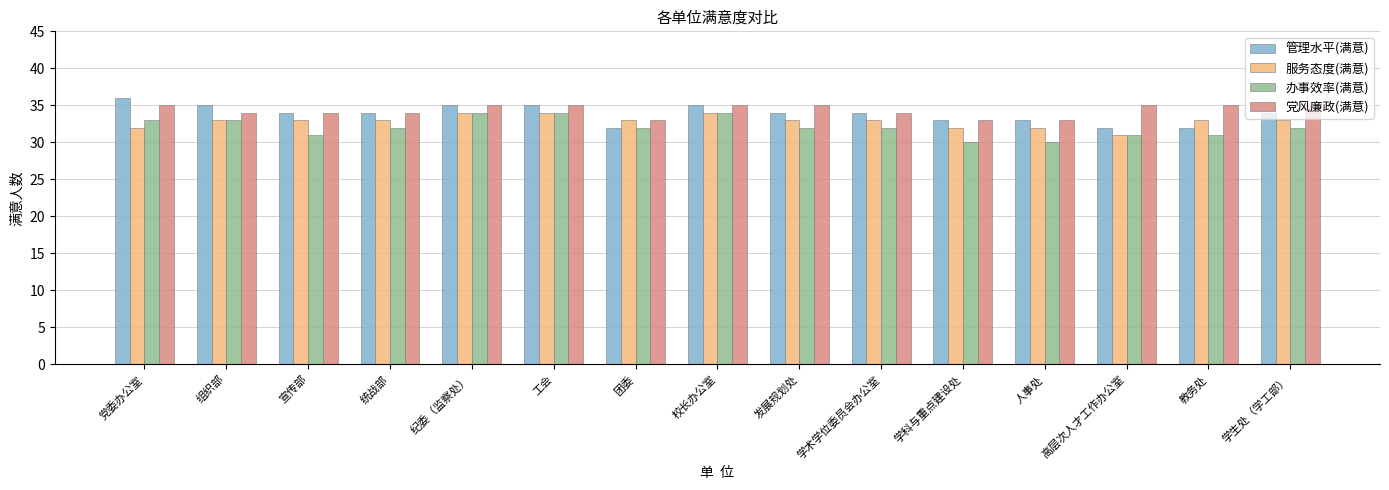

The 办事效率(满意) series shows 52 at 团委. True or false?

False